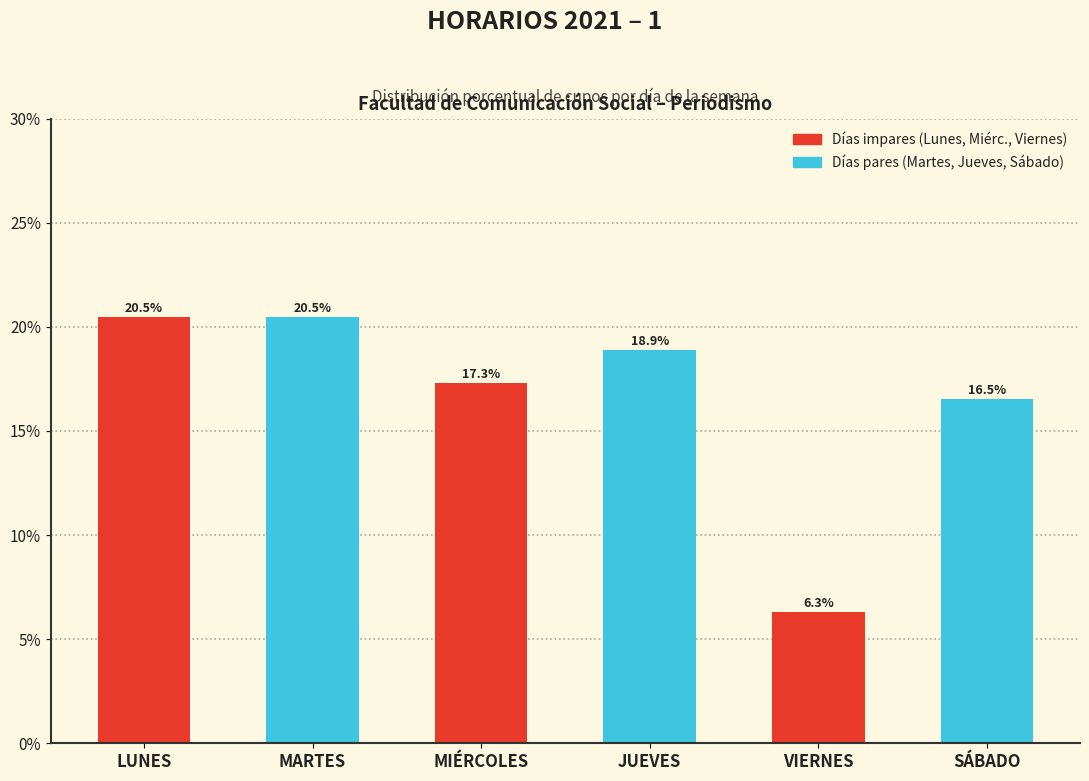

Reading left to right, list all the values displayed in this chart.

LUNES=20.5	MARTES=20.5	MIÉRCOLES=17.3	JUEVES=18.9	VIERNES=6.3	SÁBADO=16.5